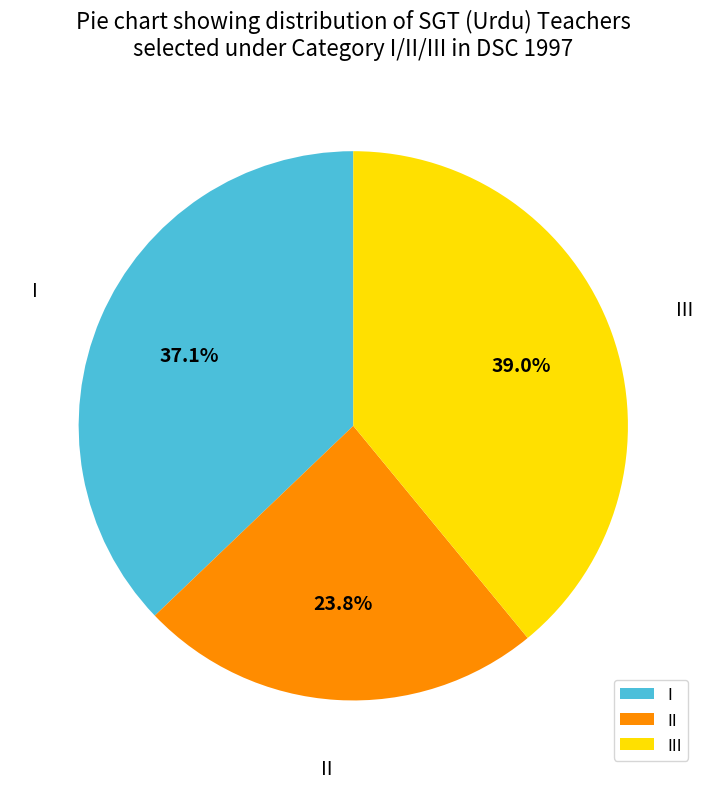

Which category has the biggest portion of the pie?

III